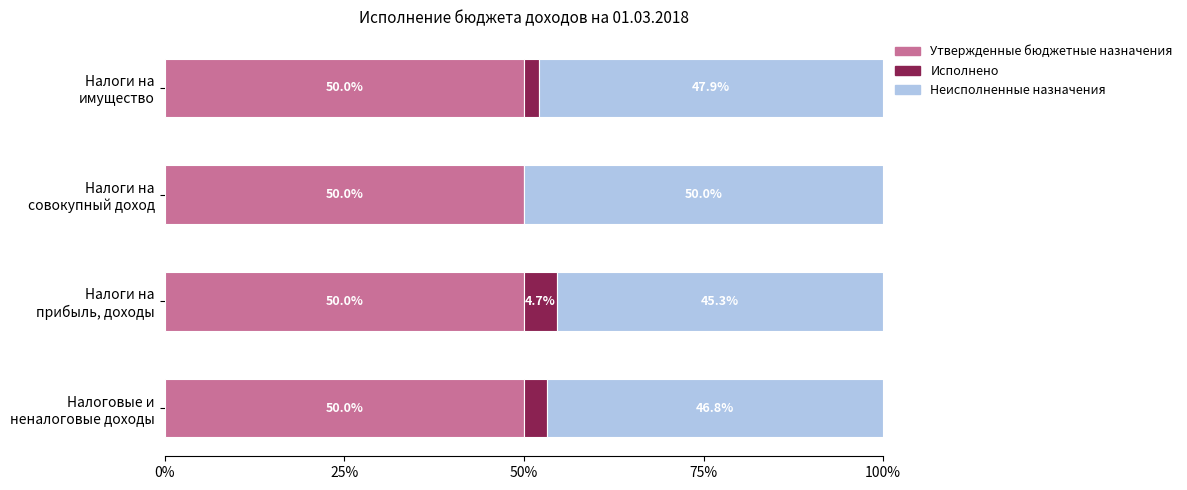

What is the maximum value for Утвержденные бюджетные назначения?

50.0